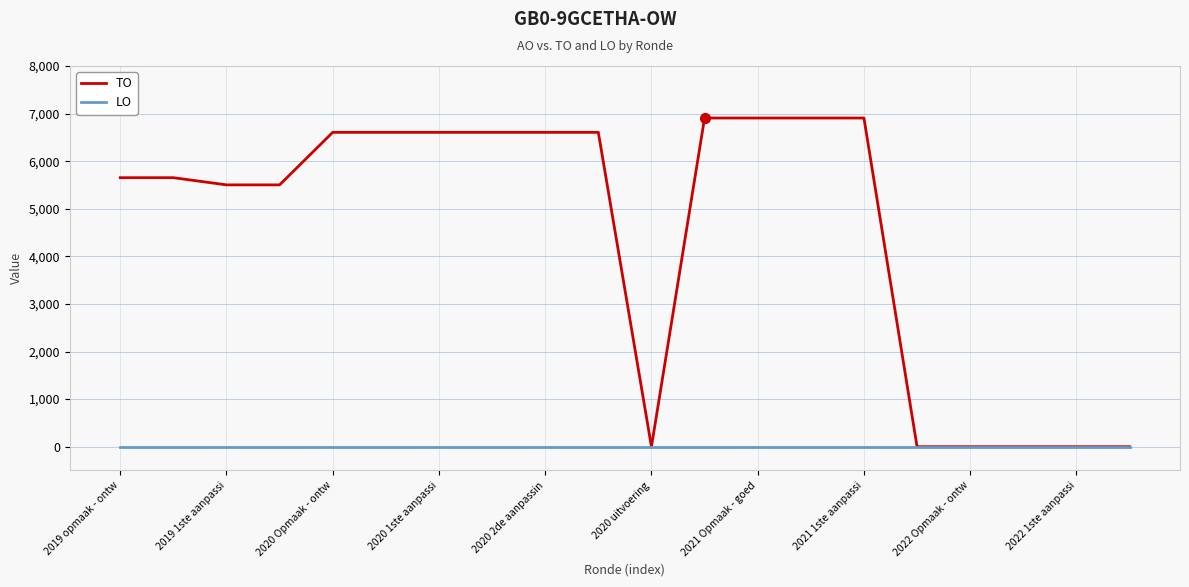

Reading left to right, what are all the values shown in this chart?

TO: 5653	5653	5502	5502	6606	6606	6606	6606	6606	6606	0	6907	6907	6907	6907	0	0	0	0	0
LO: 0	0	0	0	0	0	0	0	0	0	0	0	0	0	0	0	0	0	0	0